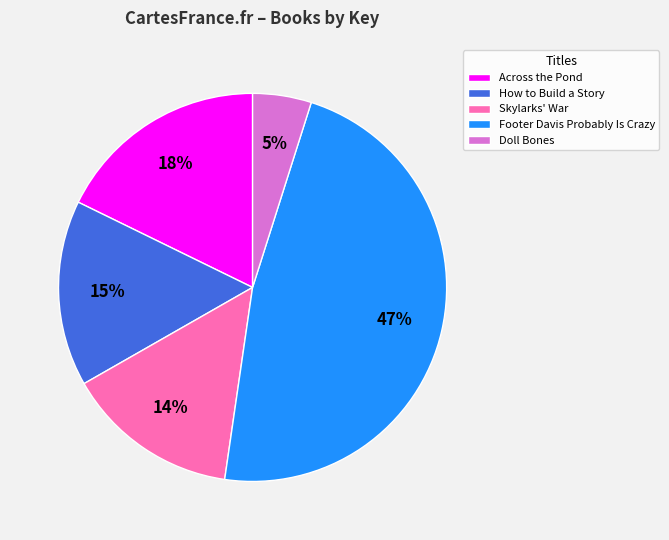

Combined, do Footer Davis Probably Is Crazy and Across the Pond account for over 50%?

Yes